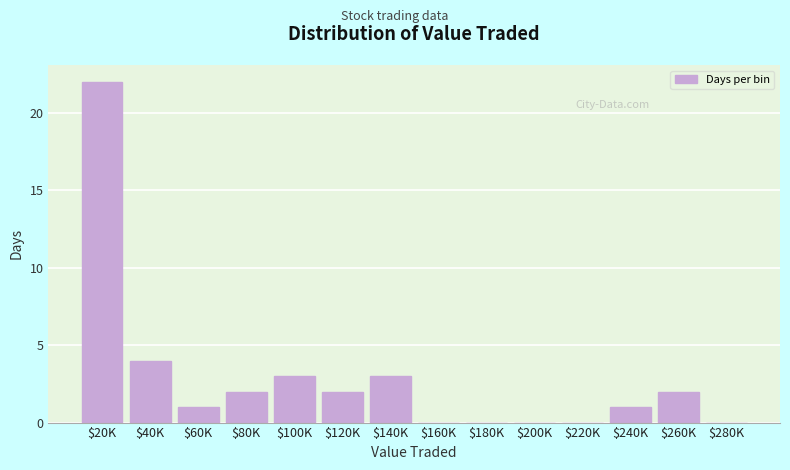

Where is the data nearest to the value 11?

$40K